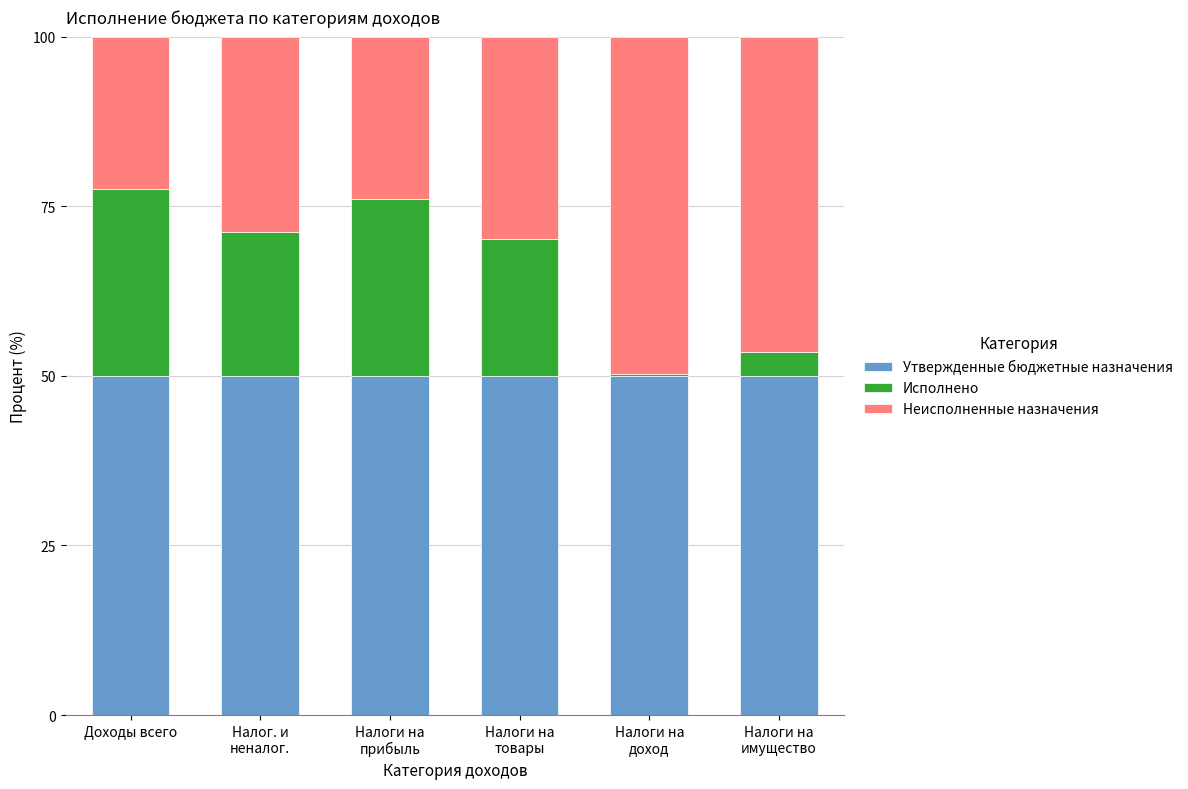

What is the sum of all Утвержденные бюджетные назначения values?

300.0